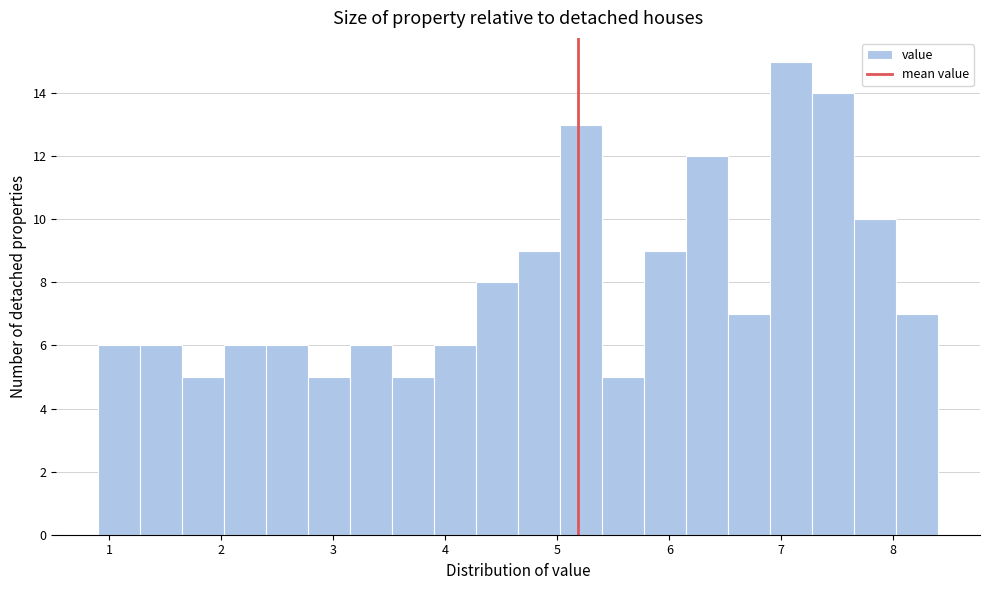

Around what value on the x-axis is the tallest bar? Give the approximate position of its centre, as read against the axis.

7.1